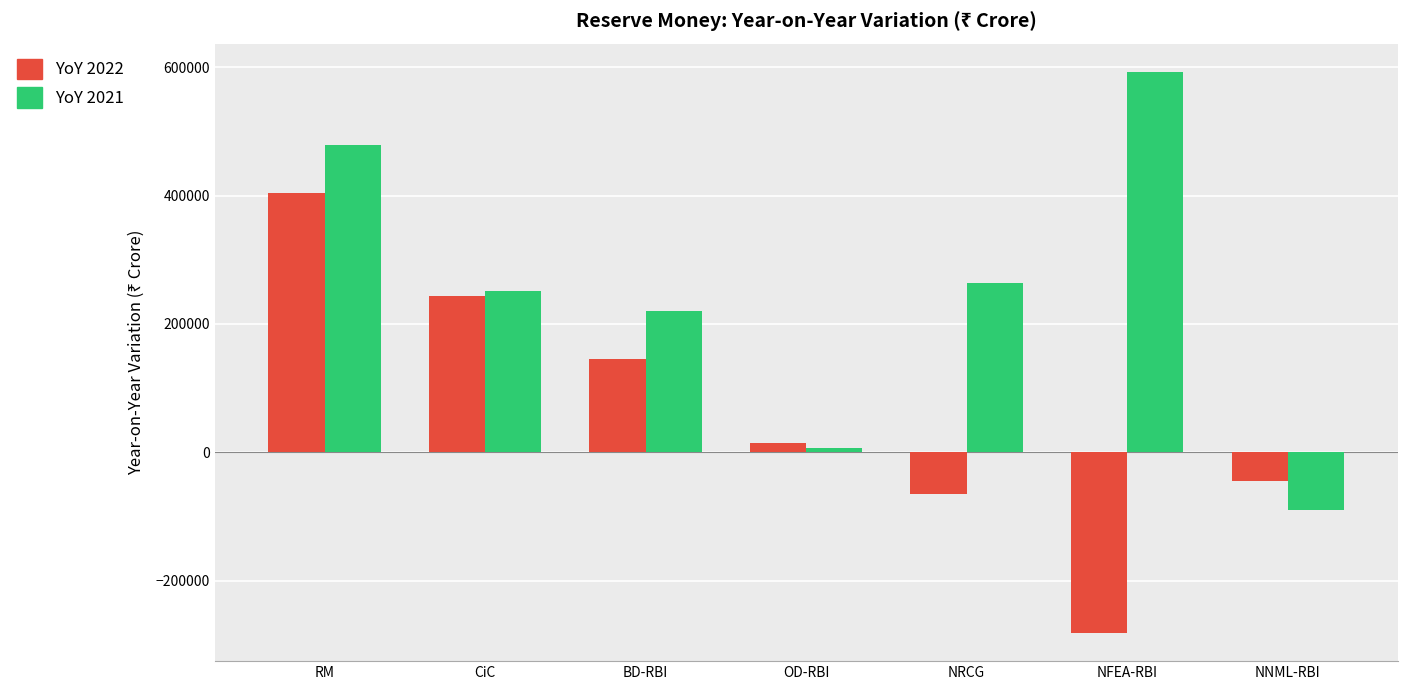

At which category is the sum across all series the highest?

RM